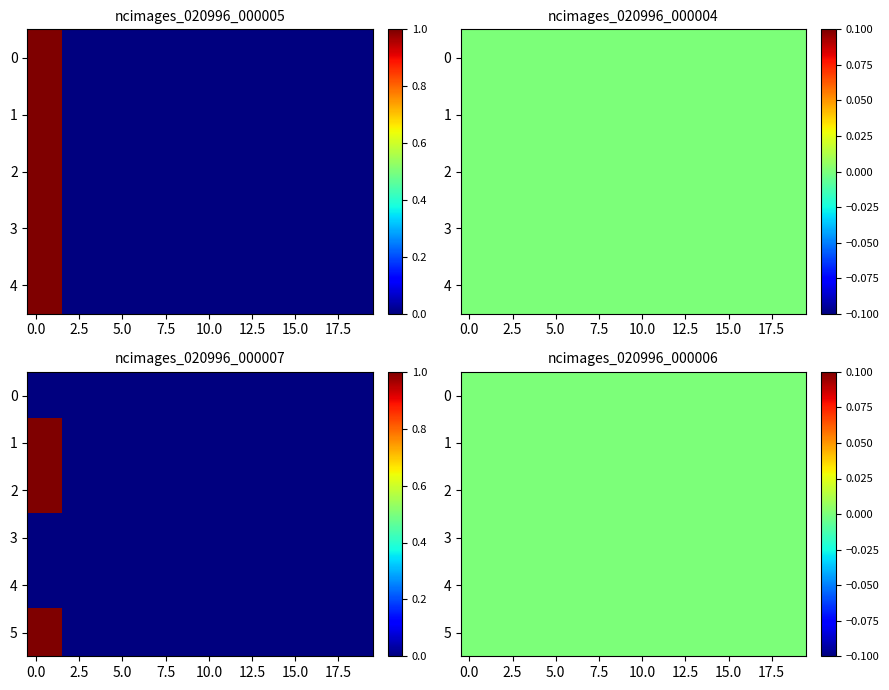

True or false: ncimages_020996_000005 has a value of 0 at 2020-11-07.

True